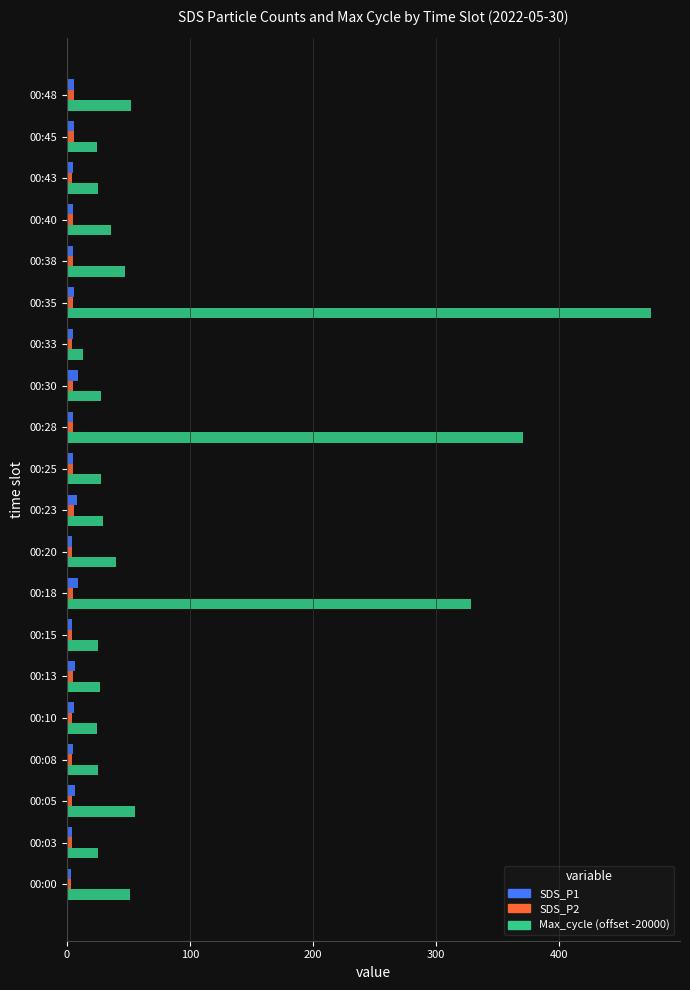

Which series has the widest spread of values?

Max_cycle (offset -20000)